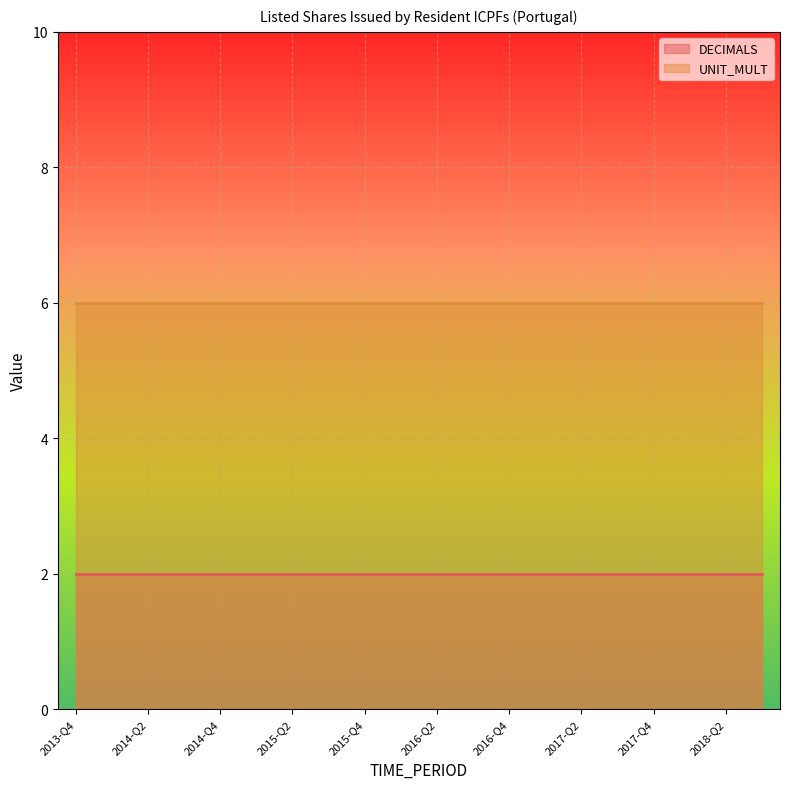

True or false: UNIT_MULT has more than 0 interior local peaks.

False